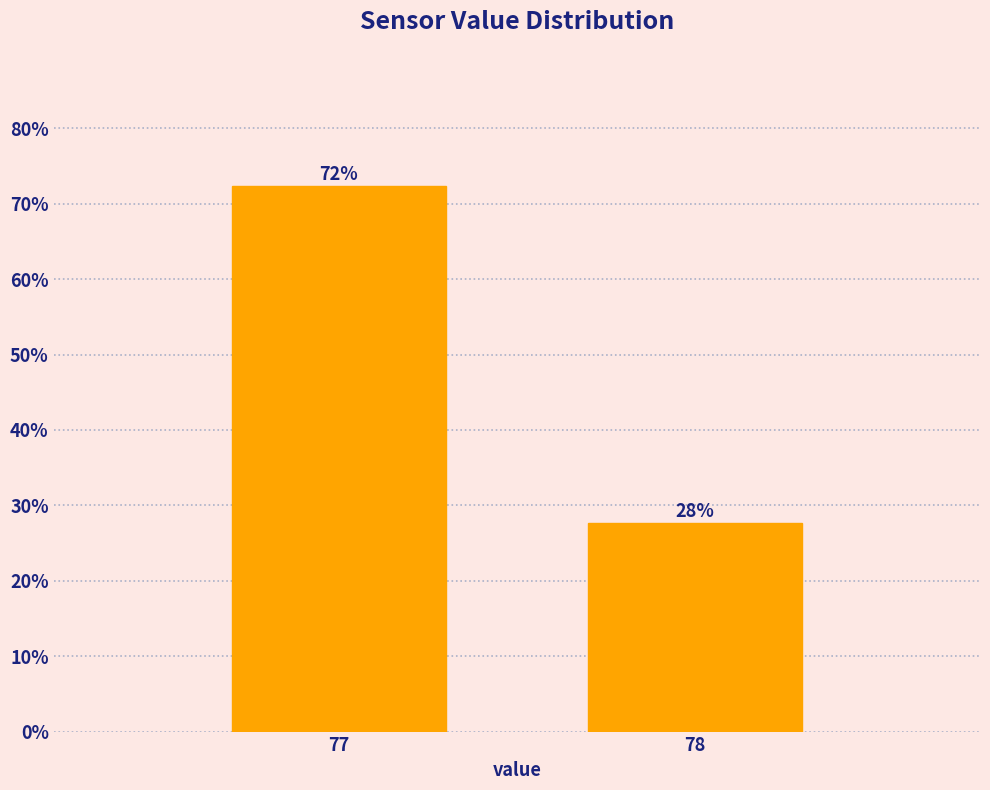

At which label is the value closest to 49?

78